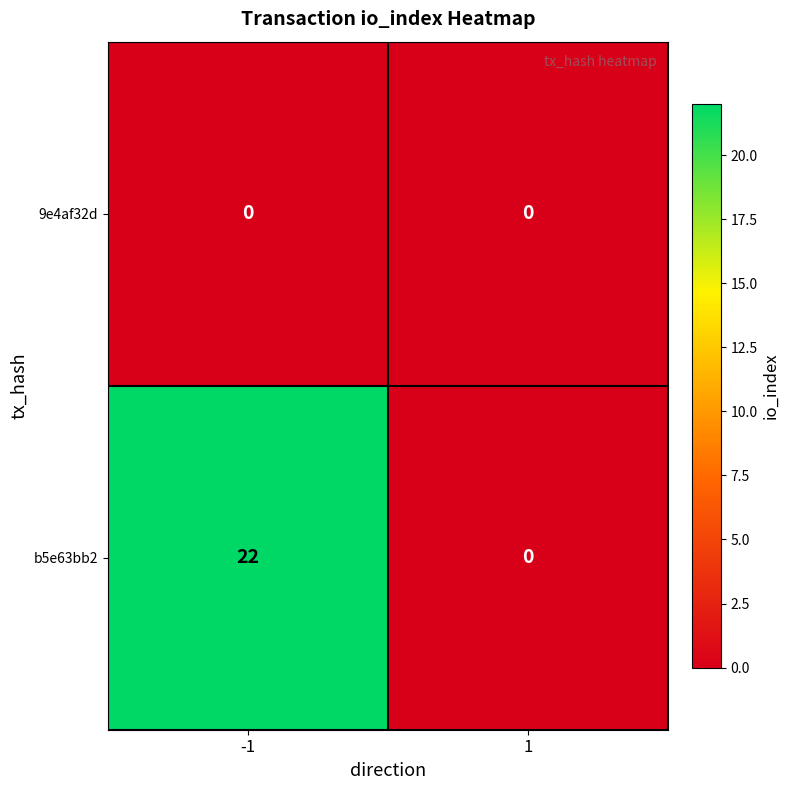

What is the sum of all b5e63bb2 values?

22